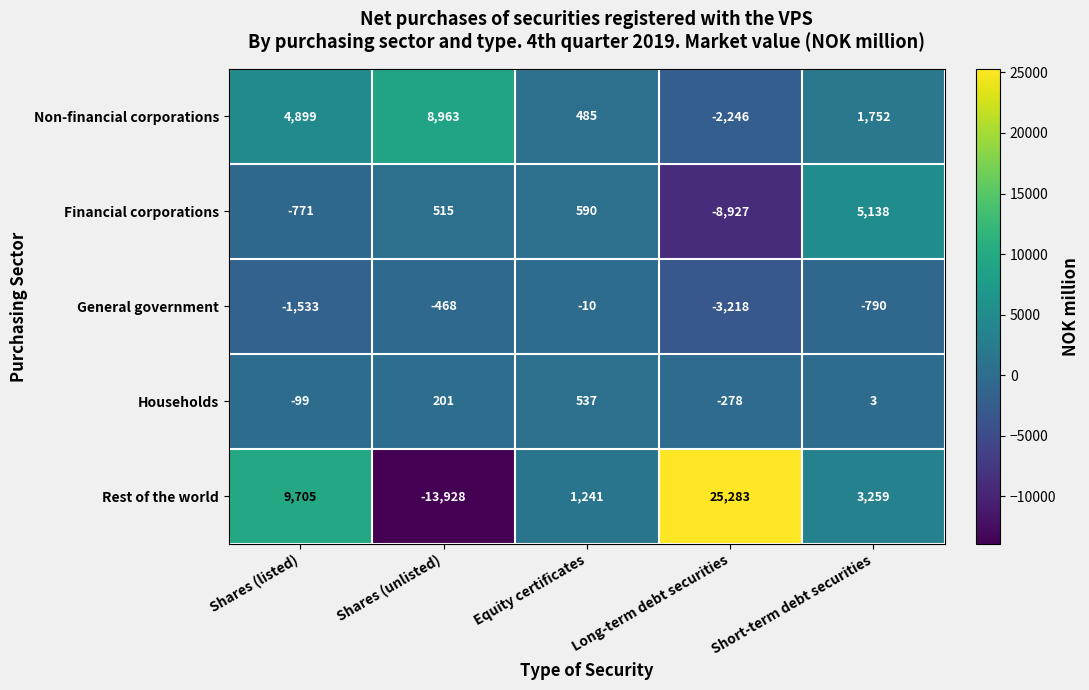

At which label does Non-financial corporations first exceed 1752?

Shares (listed)